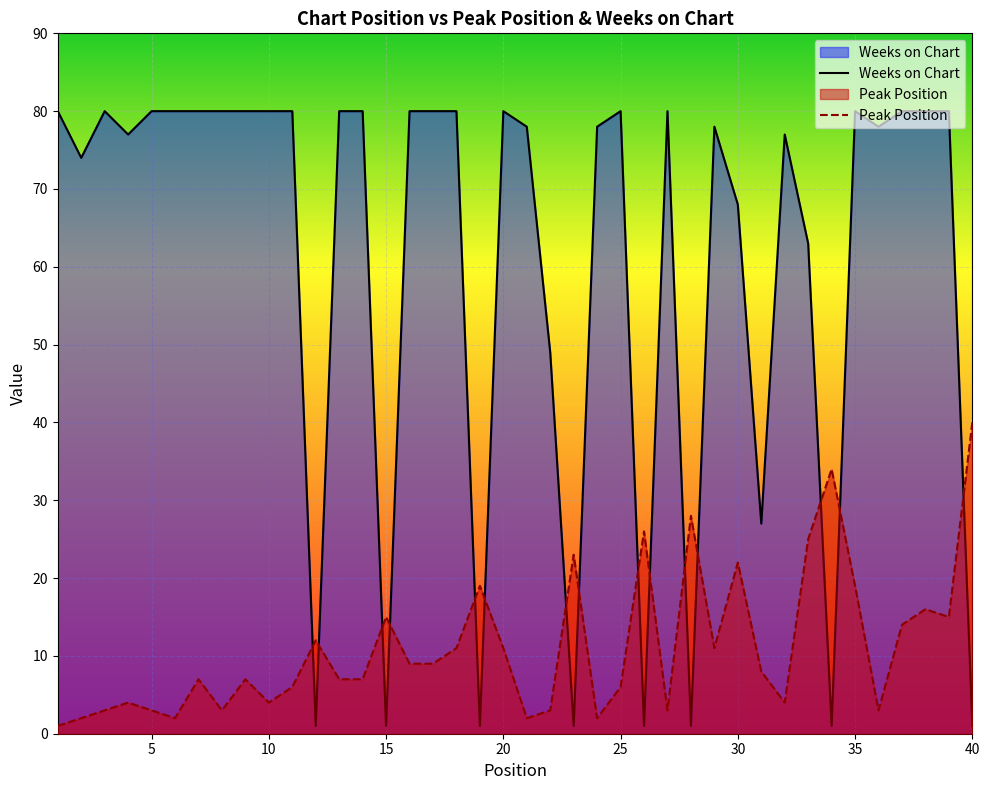

At how many categories does at least one series exceed 22?

37